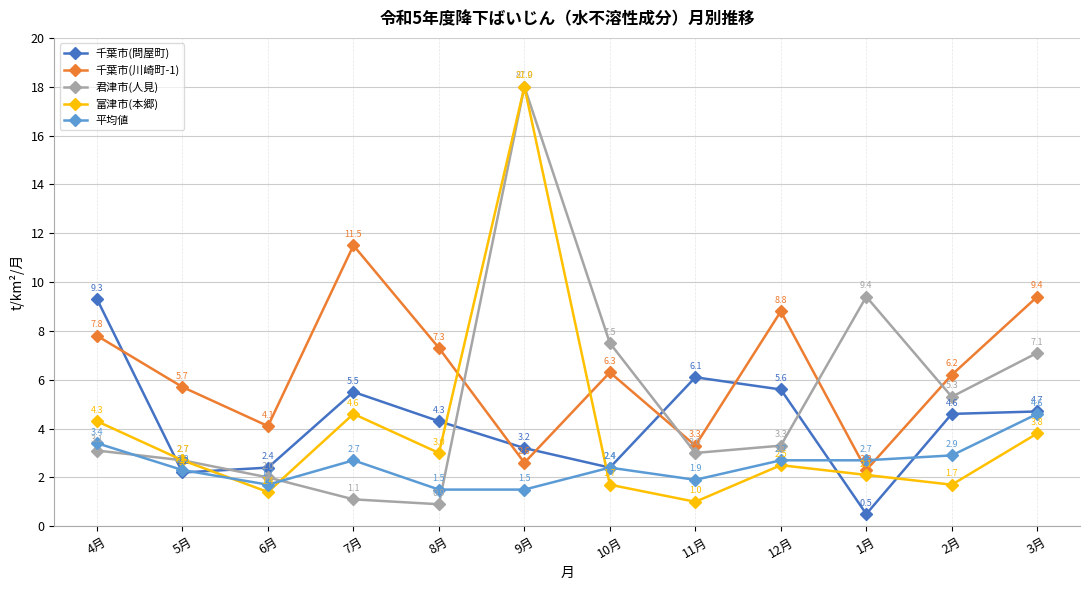

Which series has the largest range (max minus min)?

君津市(人見)